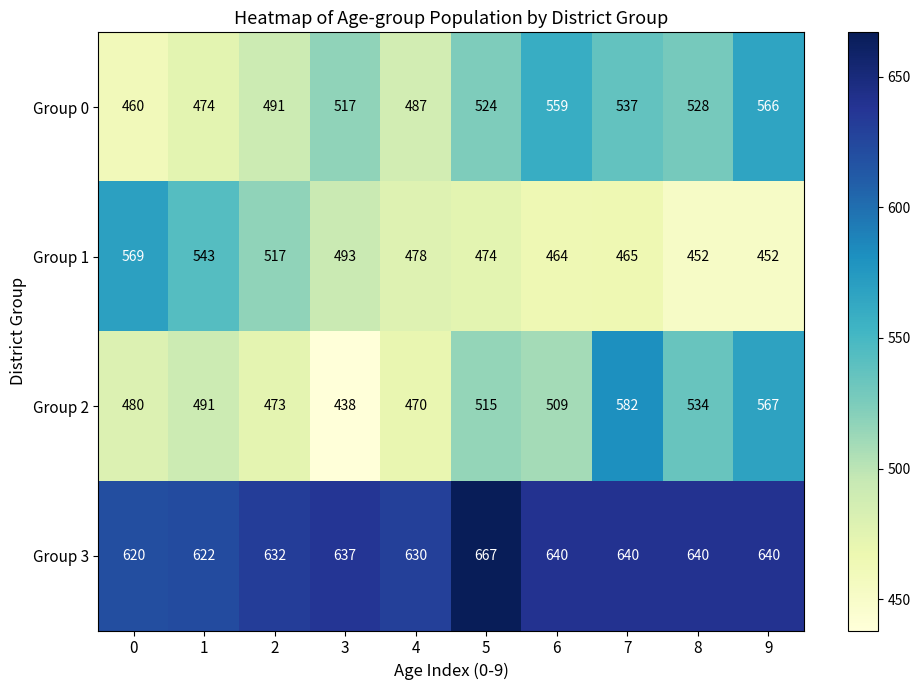

At which category is the sum across all series the highest?

9